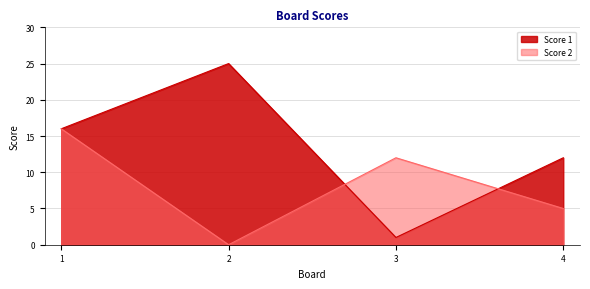

How many lines are shown in the chart?

2